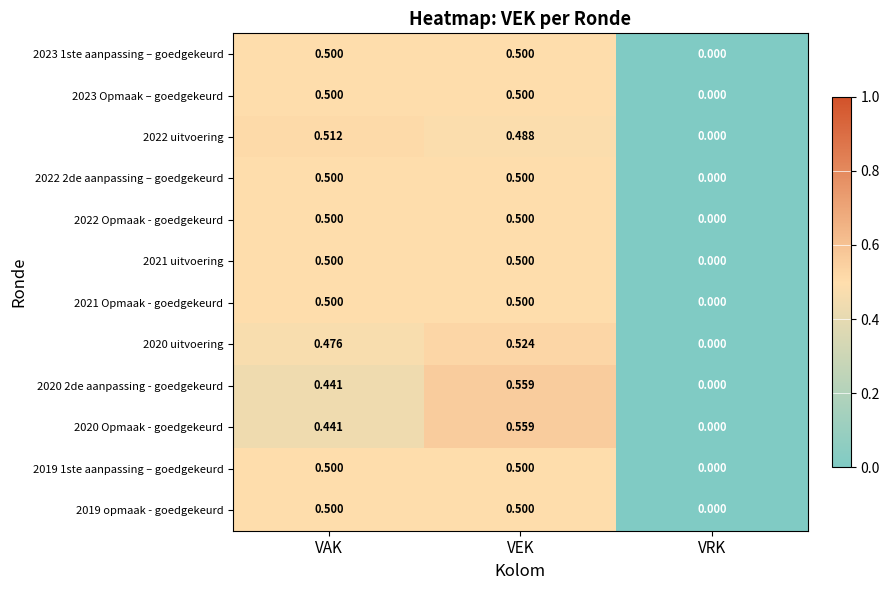

Which label corresponds to the smallest value in the chart?

VRK